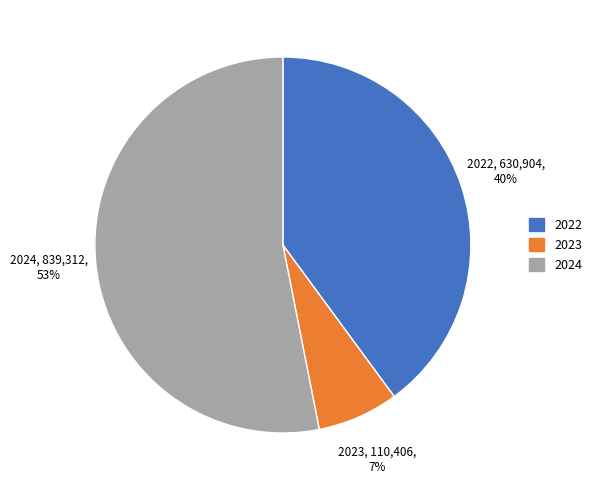

To the nearest percent, what is the average slice percentage?

33%